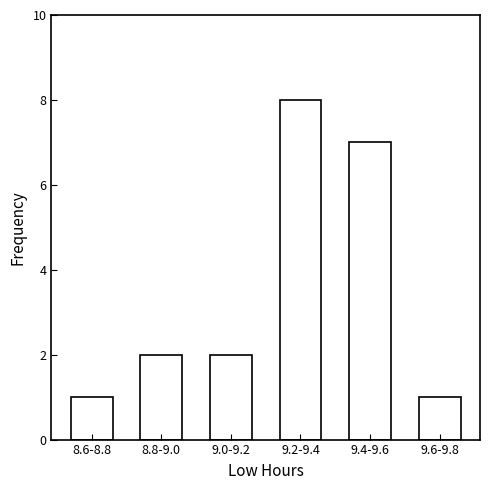

Reading left to right, list all the values displayed in this chart.

1	2	2	8	7	1